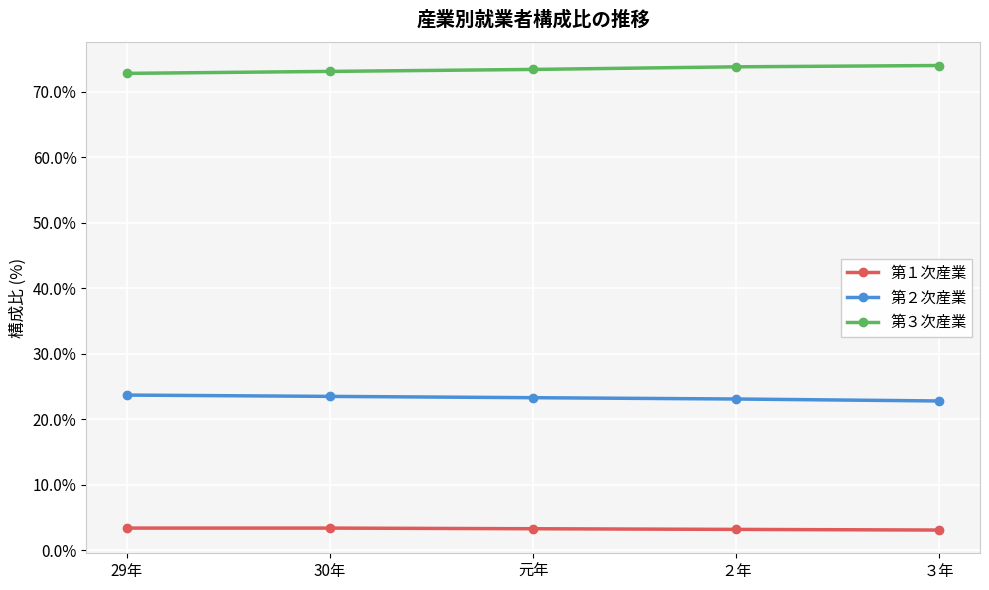

What is the label of the 4th point from the right?

30年